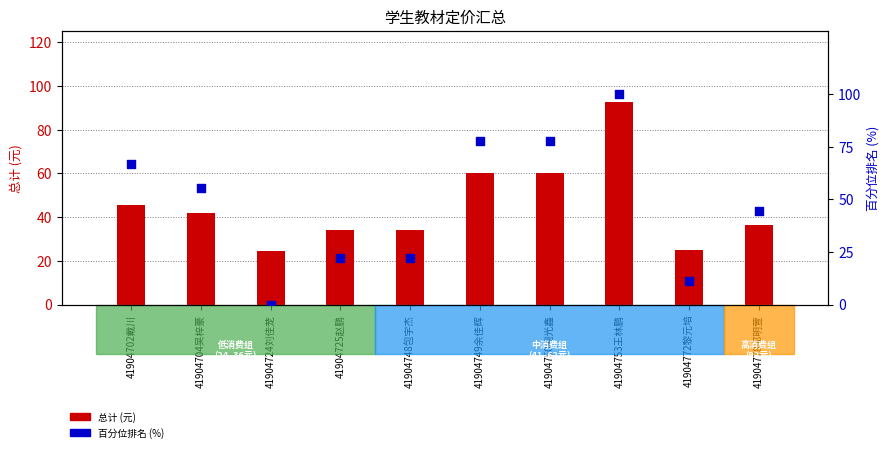

What are all the series names shown in the legend?

总计 (元), 百分位排名 (%)